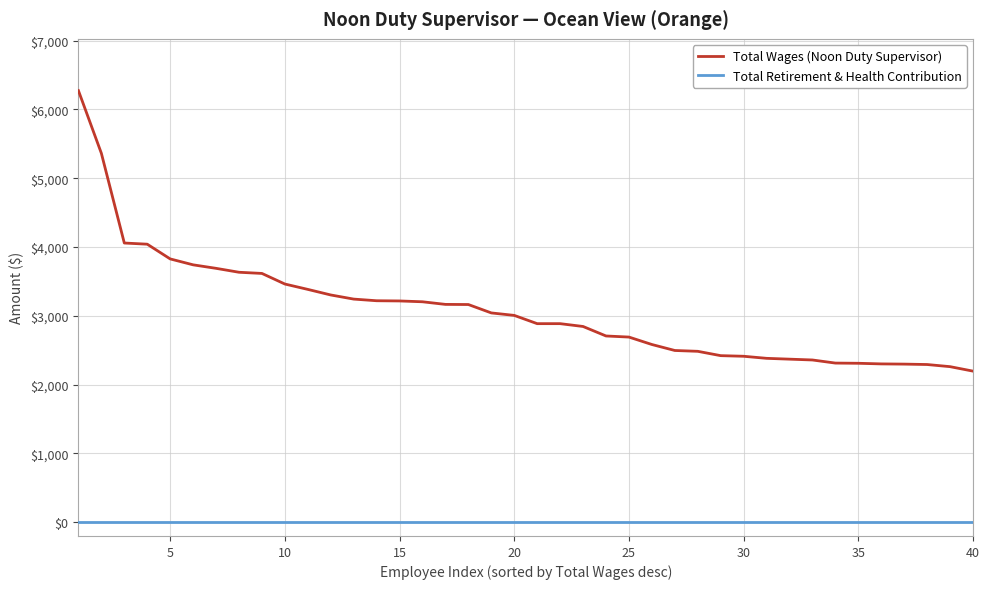

Rank the series by their maximum value, from lowest to highest.

Total Retirement & Health Contribution, Total Wages (Noon Duty Supervisor)